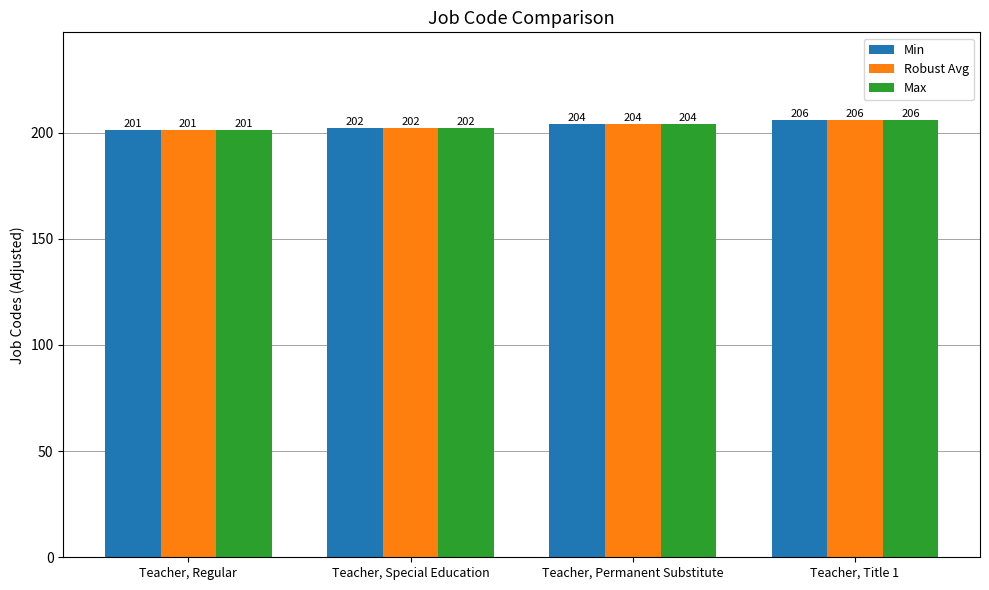

What are all the series names shown in the legend?

Min, Robust Avg, Max